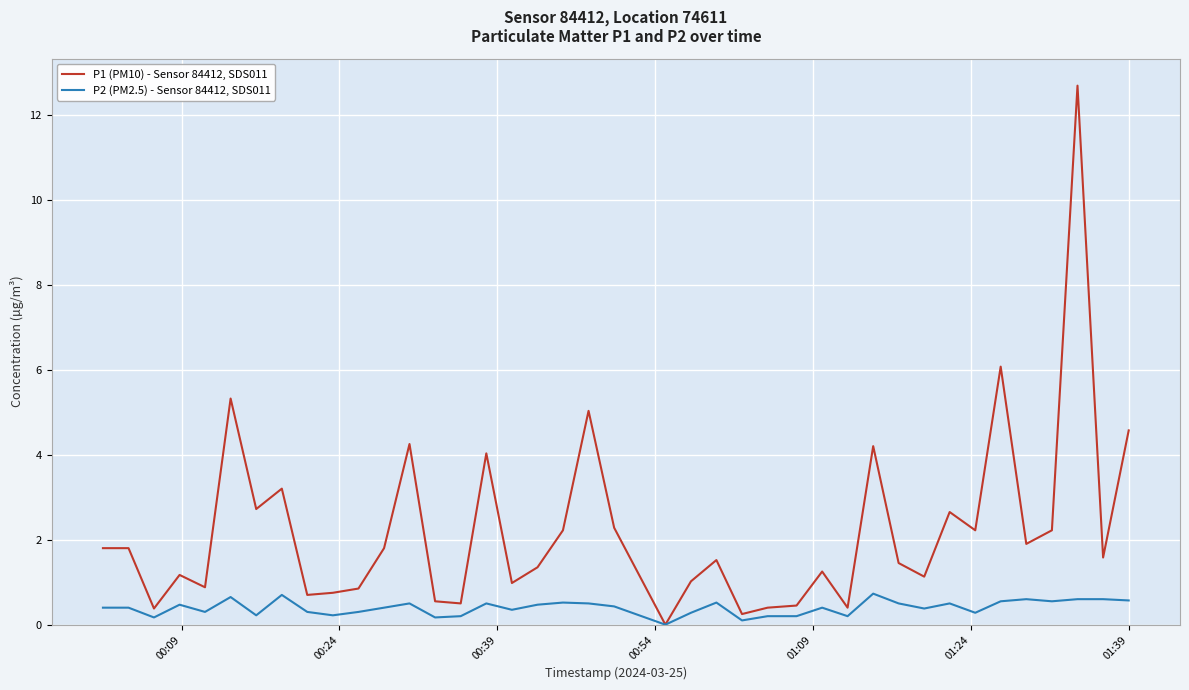

Which series has the widest spread of values?

P1 (PM10) - Sensor 84412, SDS011